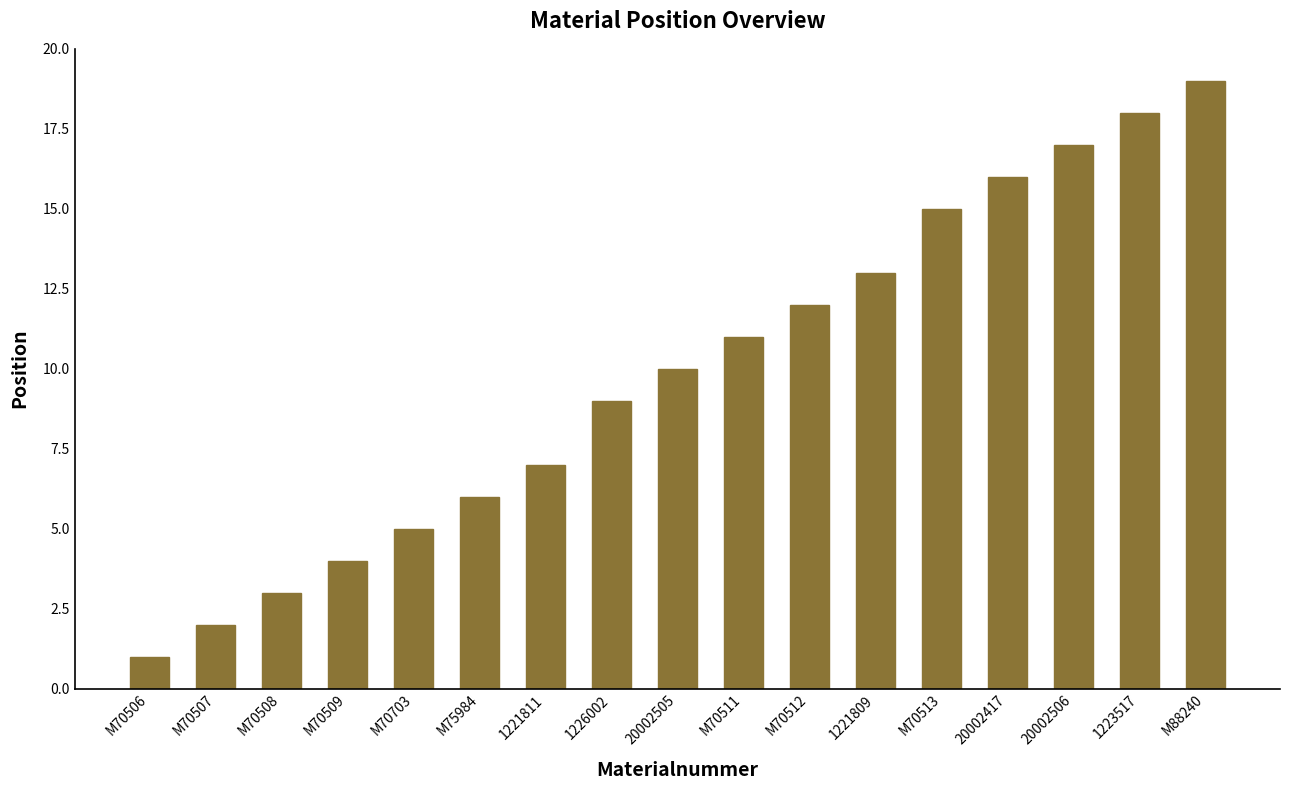

Is it true that the value at M70513 is 21?

False